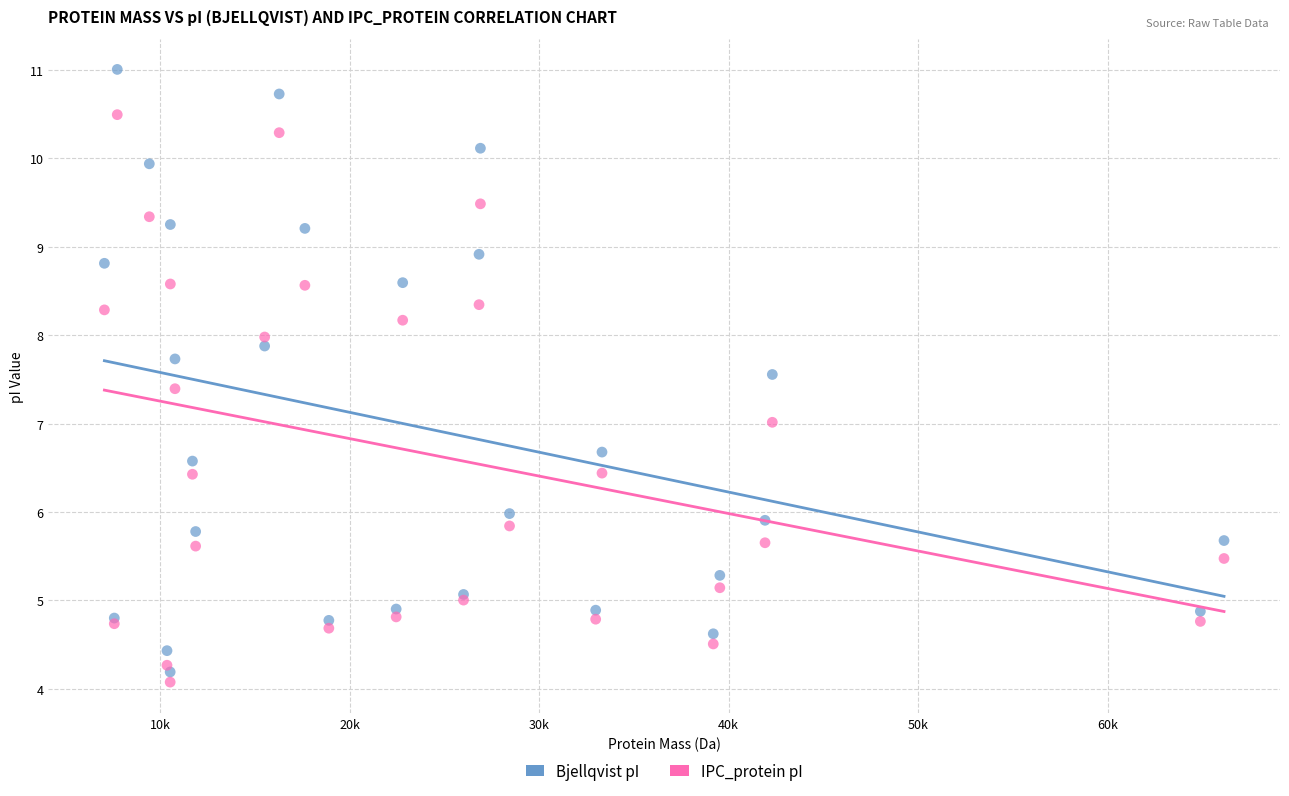

Which series reaches the minimum Y coordinate?

IPC_protein pI